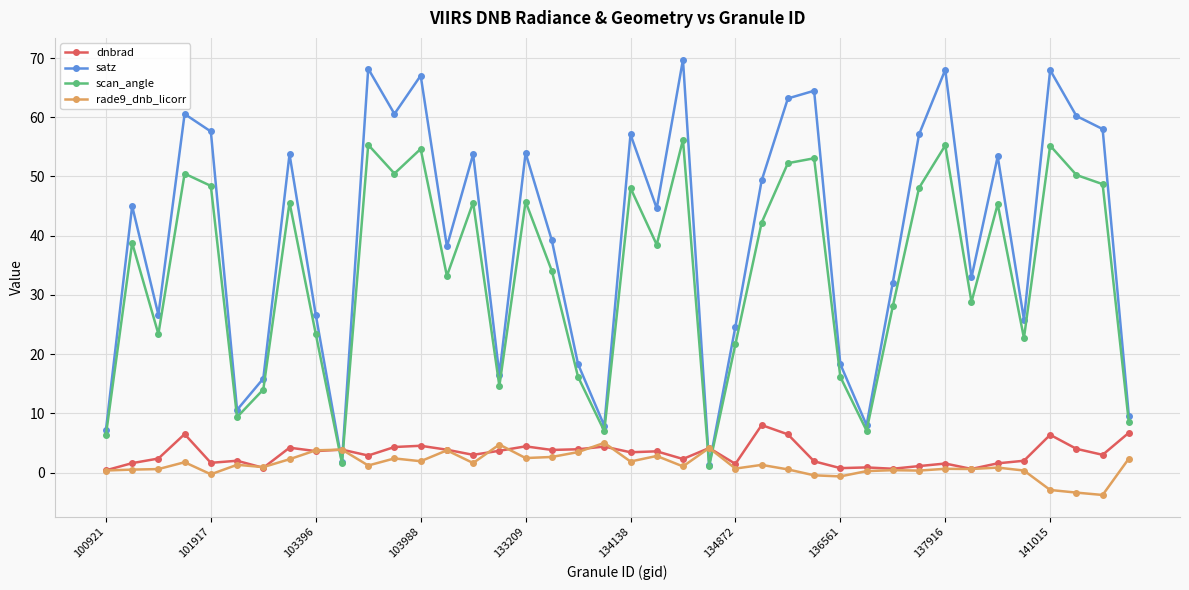

What is the minimum value shown in the chart?

-3.8